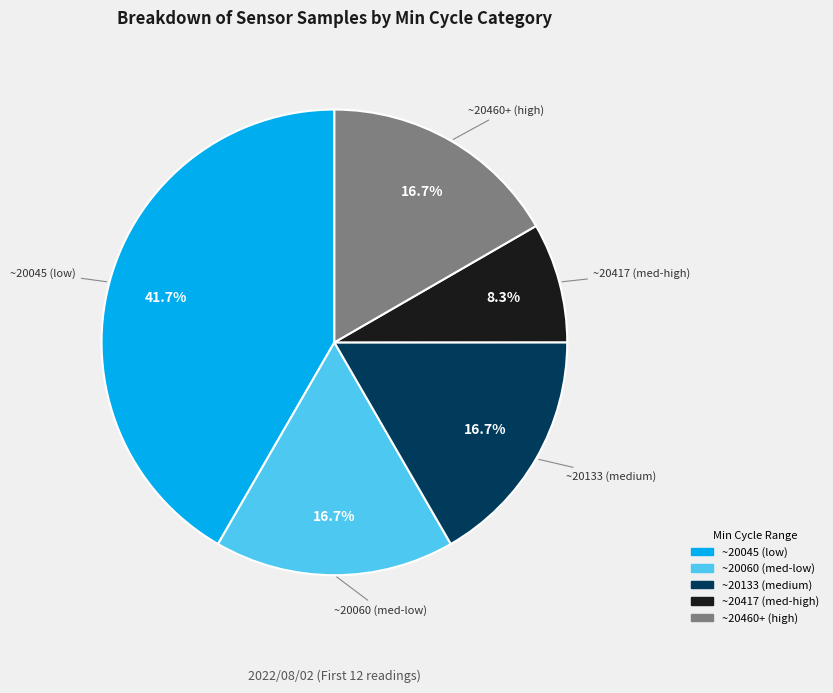

Is there any slice that represents more than half of the pie?

No